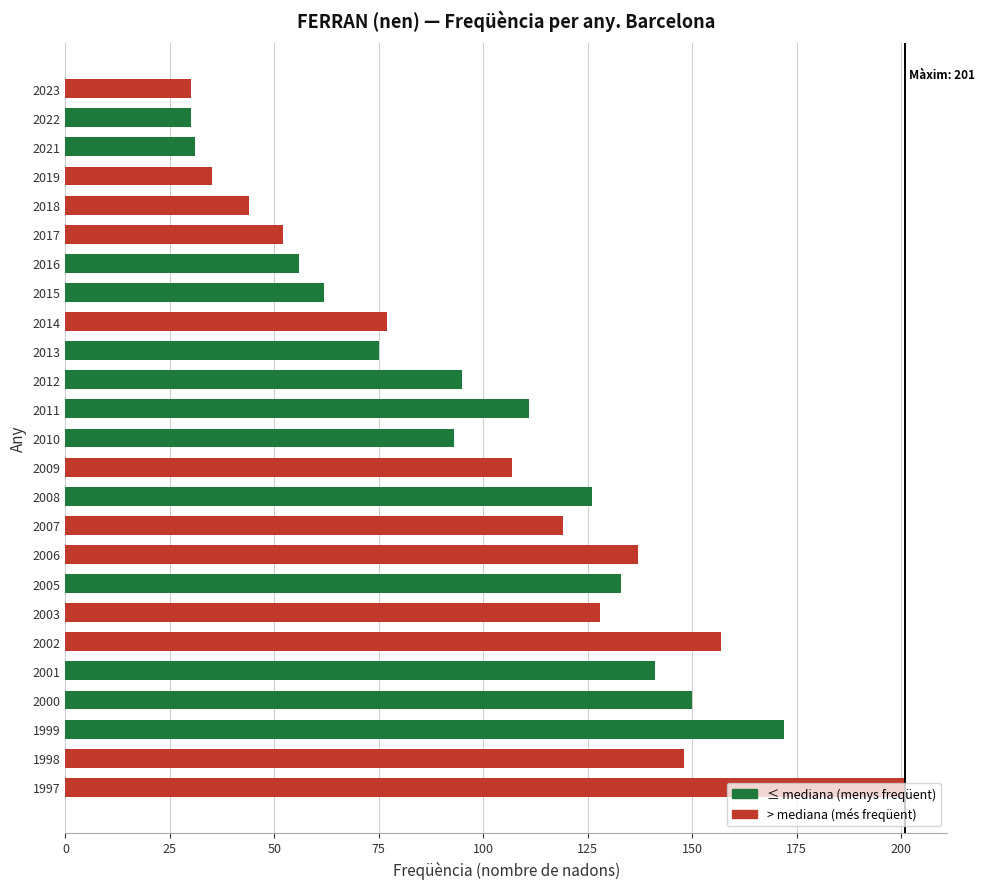

The chart shows a value of 89 at 1998. True or false?

False